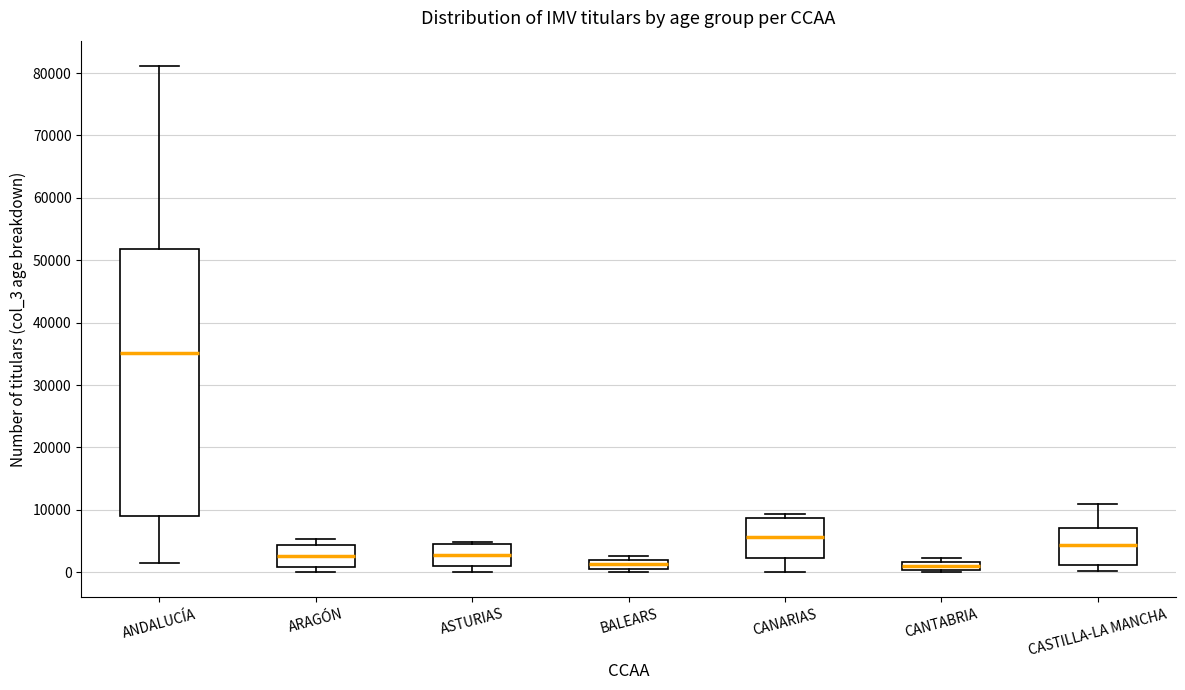

Which box is the tallest, from its lower edge to its upper edge?

ANDALUCÍA